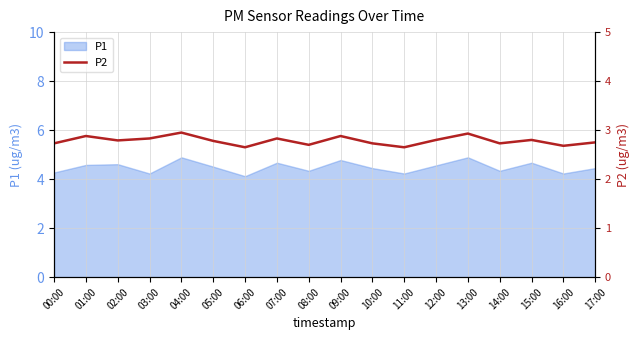

The value of P1 at 11:00 is 6.4. True or false?

False